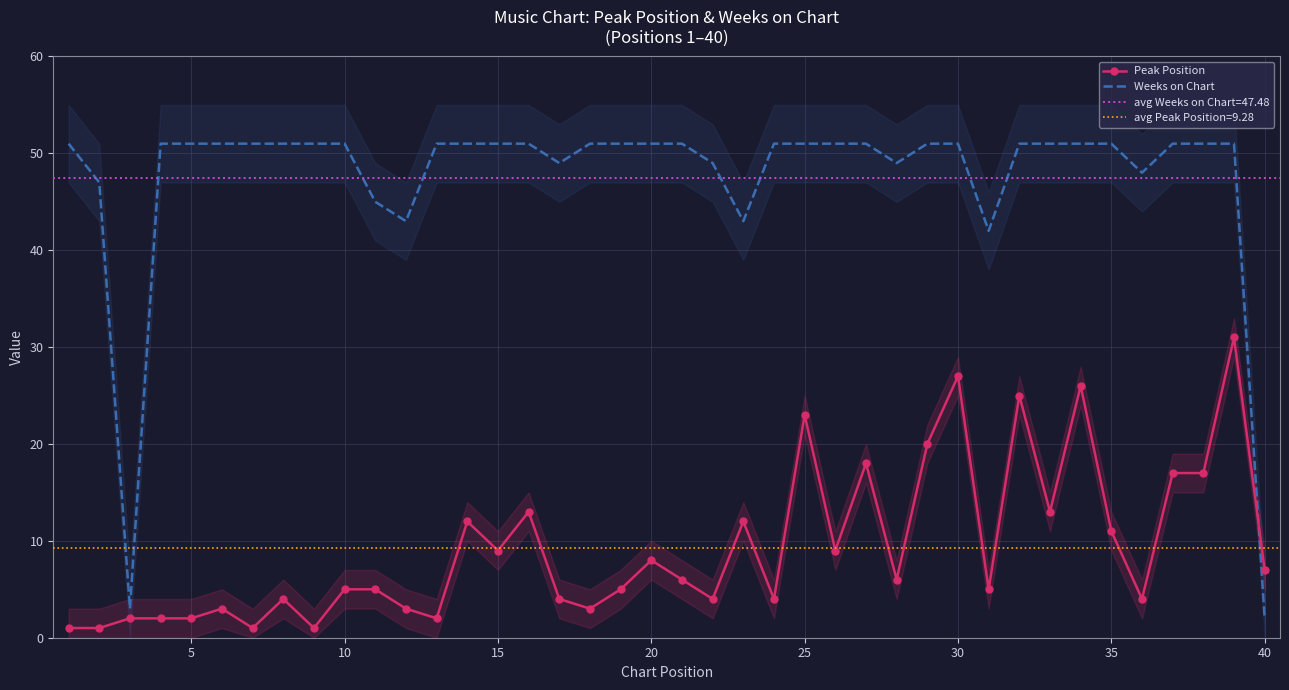

What is the maximum value for Peak Position?

31